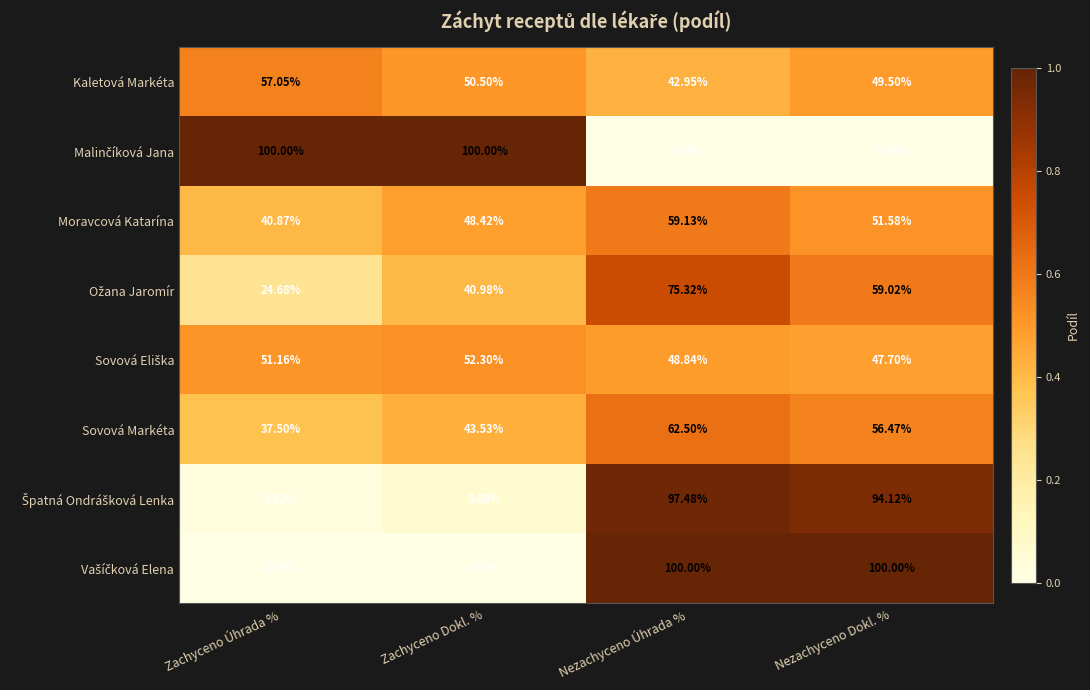

How many distinct data groups are displayed?

8